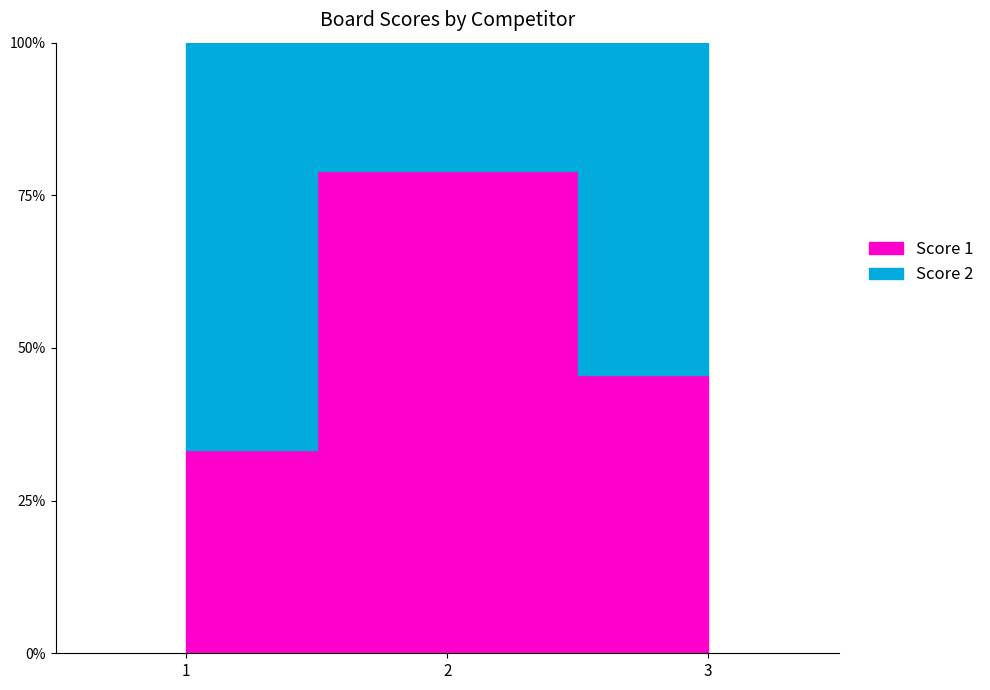

Which series changed the most between 2 and 3?

Score 2